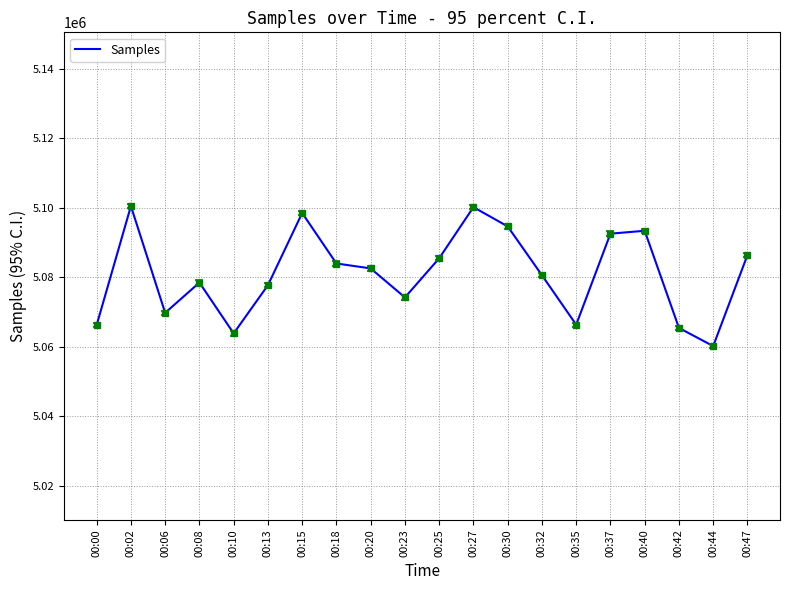

At which label is the value closest to 5080357?

00:32